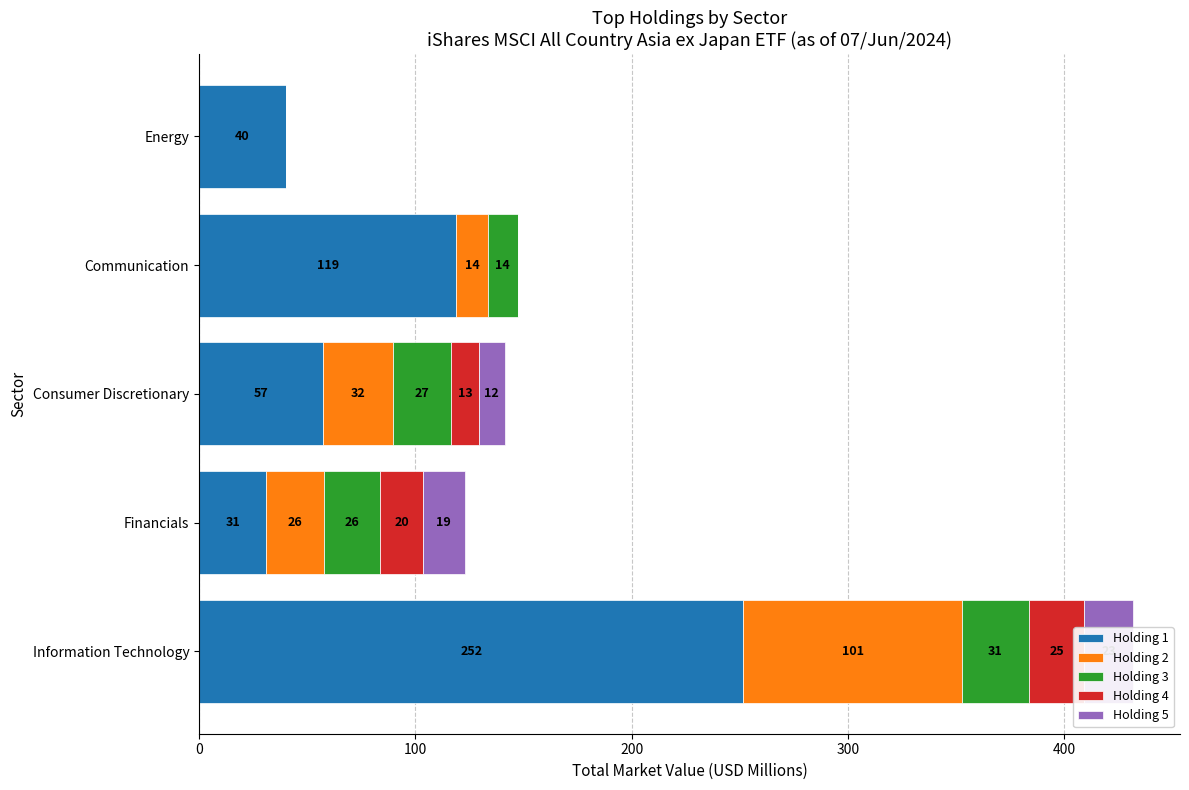

The value of Holding 3 at Energy is 13.5. True or false?

False